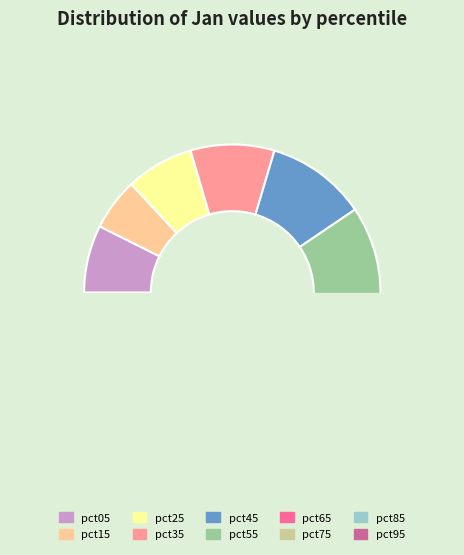

Is pct35 the majority of the pie?

No